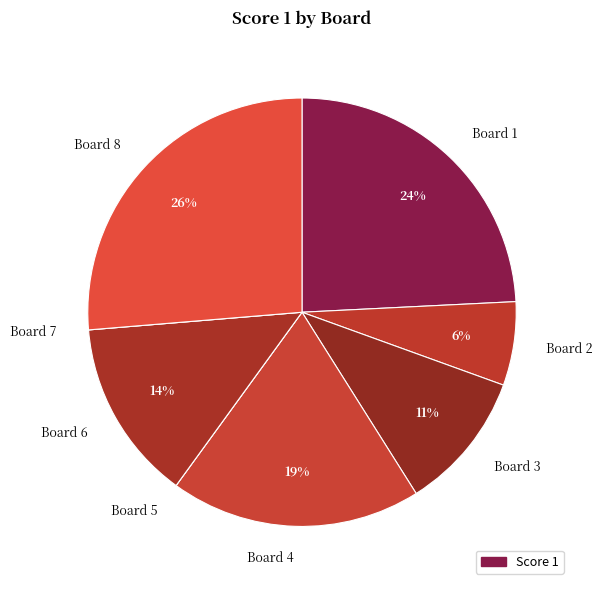

Which slice is the largest?

Board 8